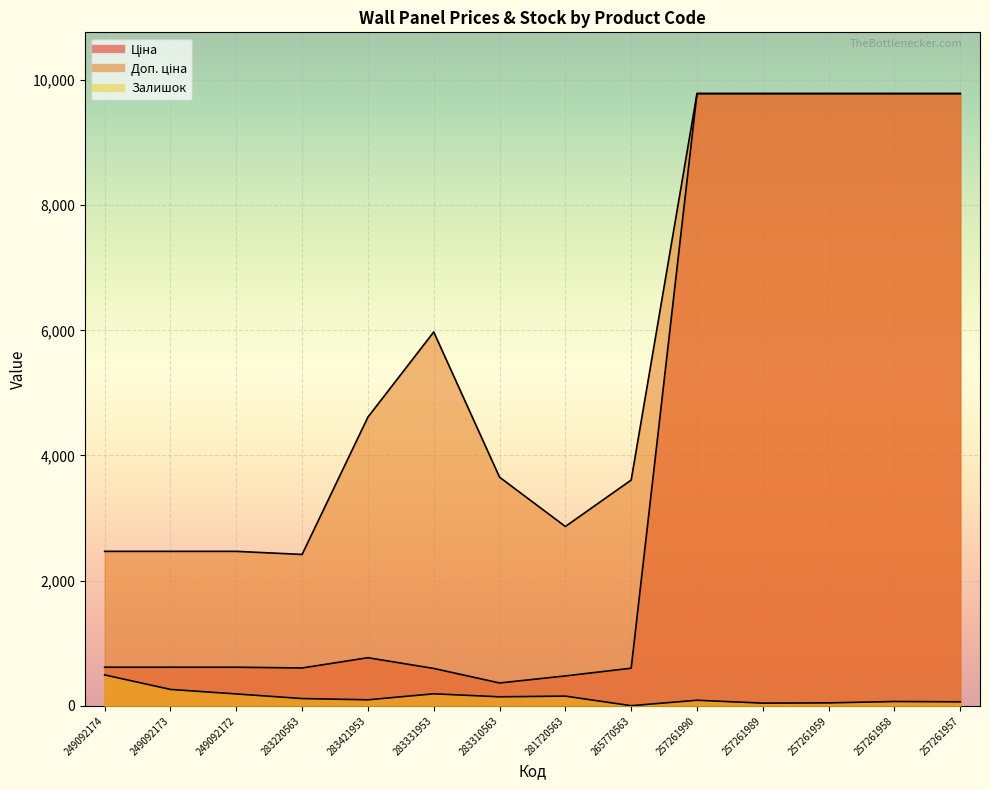

How many categories are shown in the chart?

14